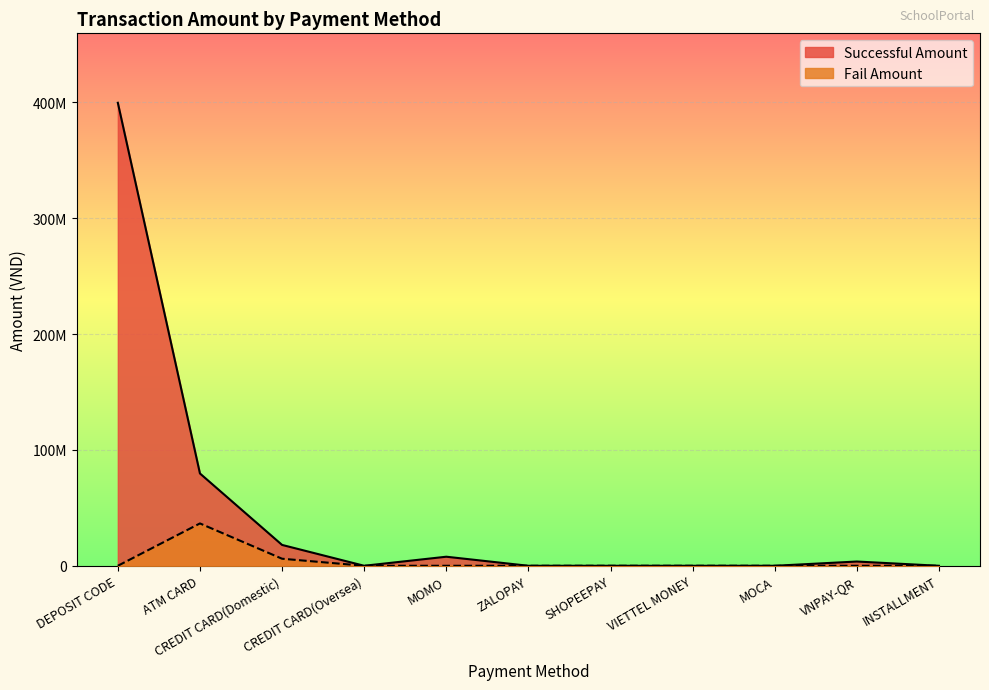

True or false: Successful Amount has a value of 0 at ZALOPAY.

True